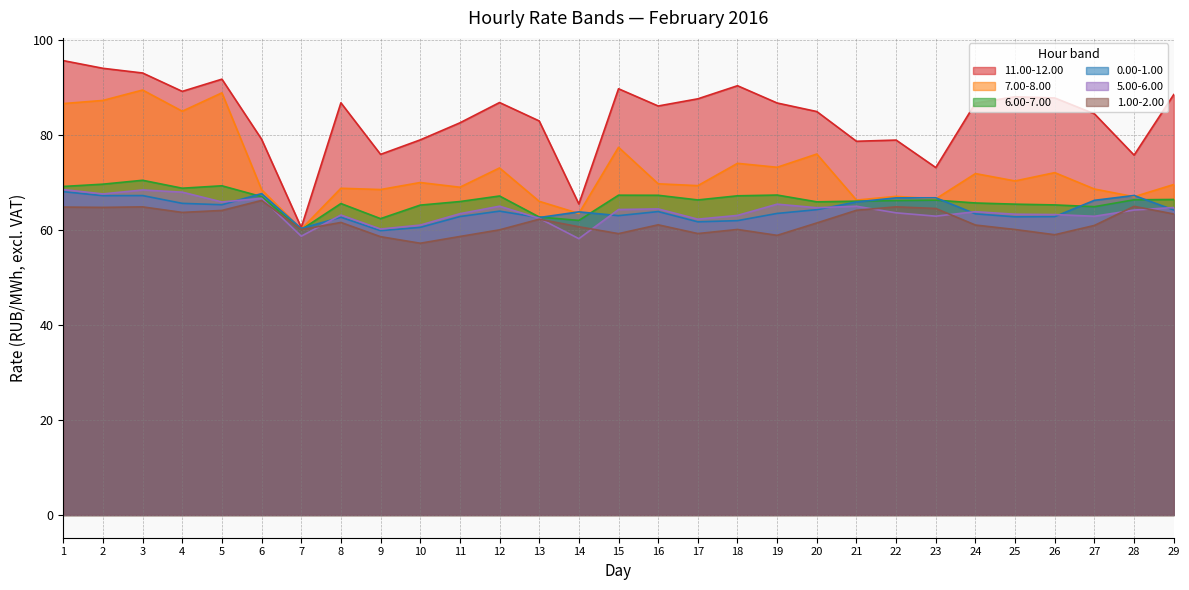

How many values in the 11.00-12.00 series are below 86?

13